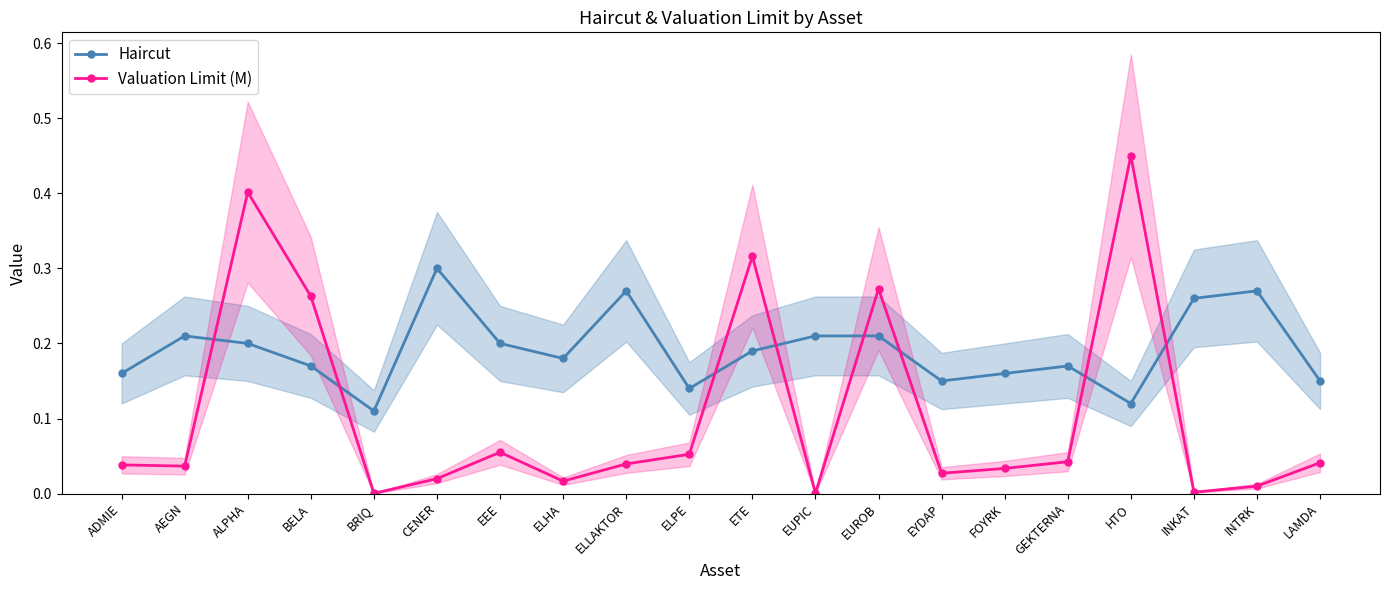

In Haircut, how many points are higher than both neighbors (excluding endpoints)?

5